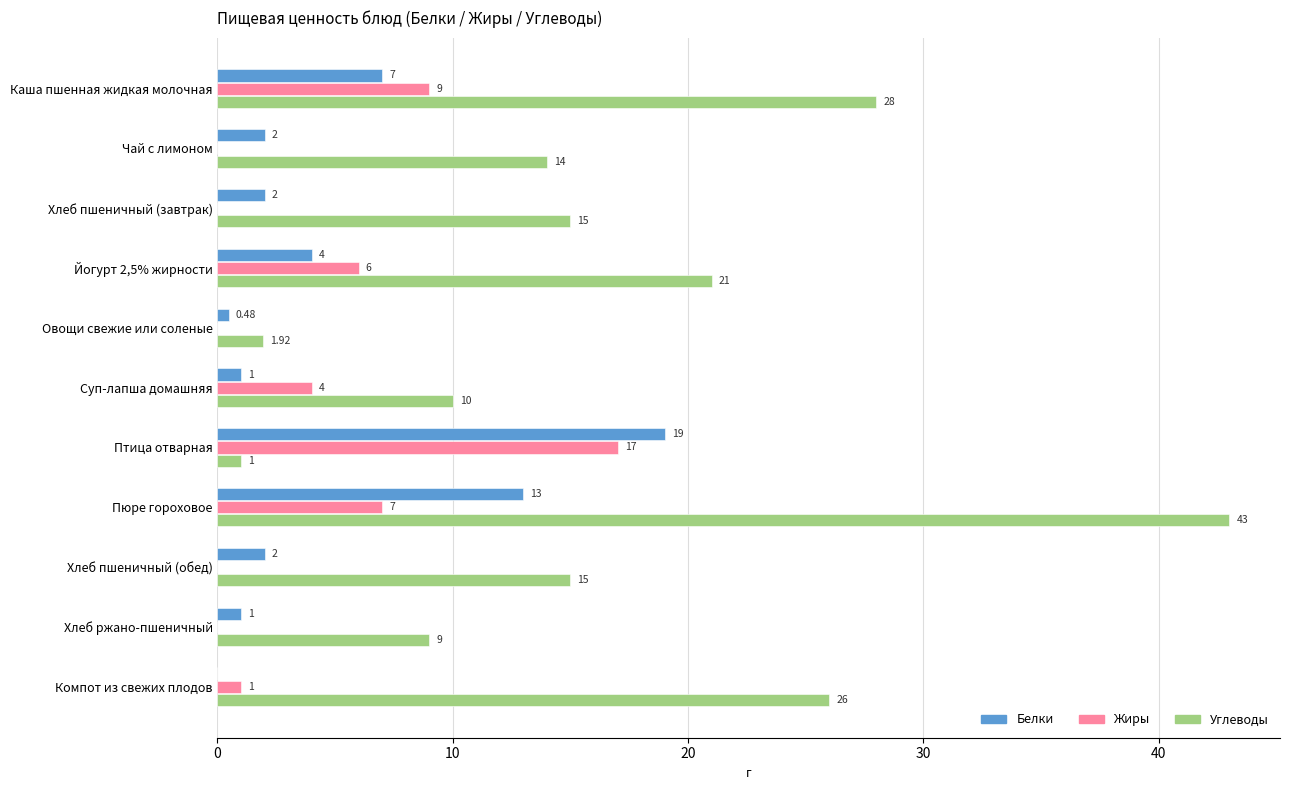

What is the sum of all Углеводы values?

183.9